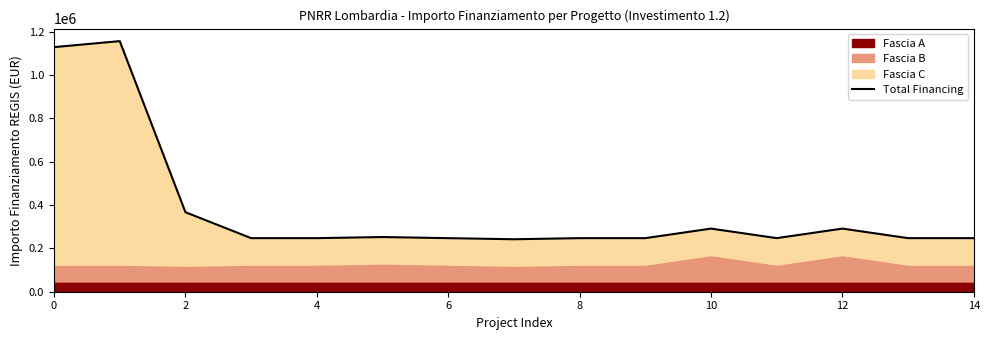

What is the difference between the maximum and second lowest values?

909582